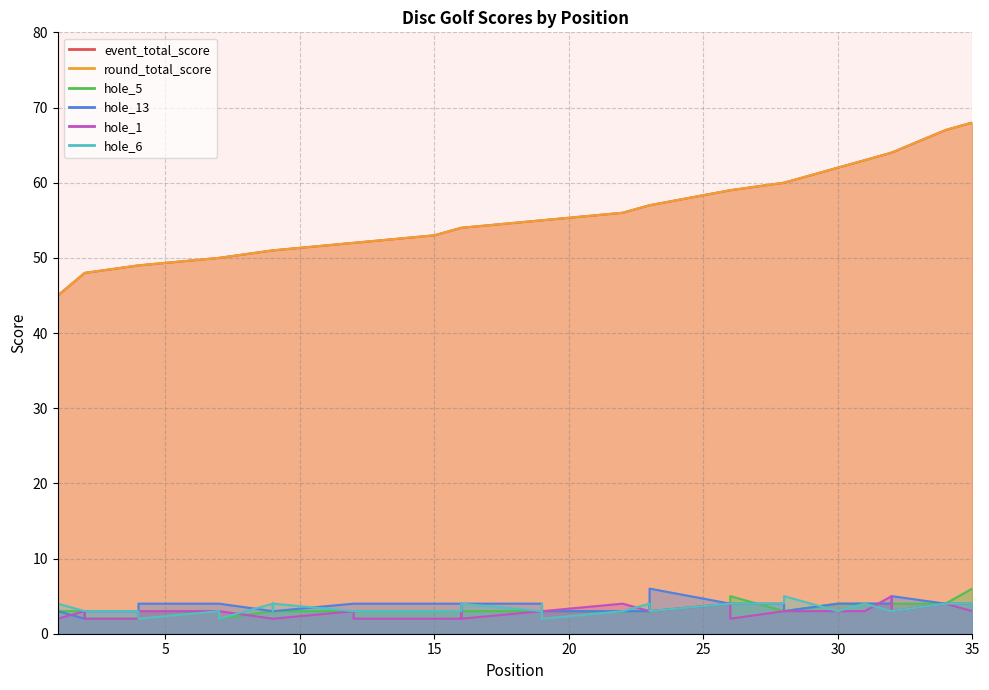

At which category is the sum across all series the highest?

35